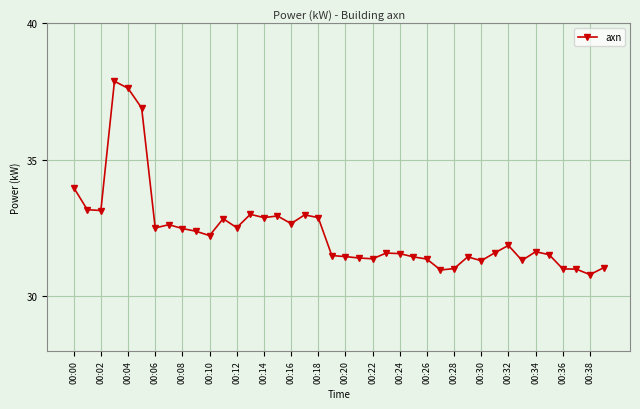

What is the average value?

32.4